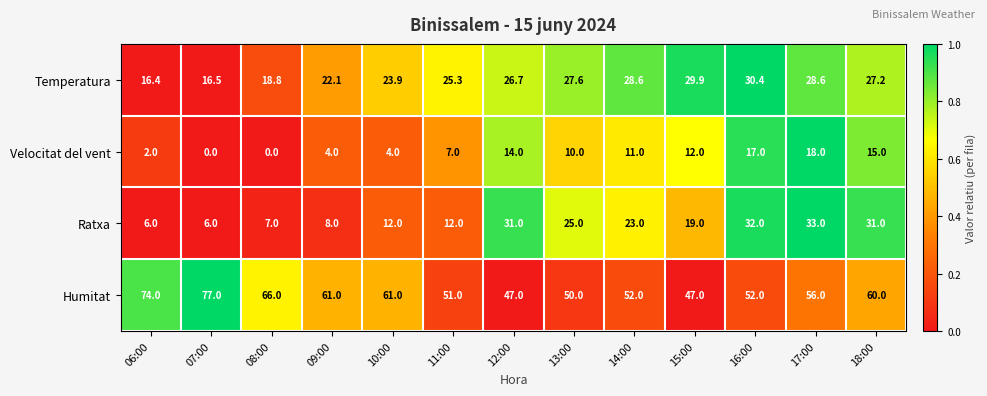

What is the average value of the Ratxa series?

18.8